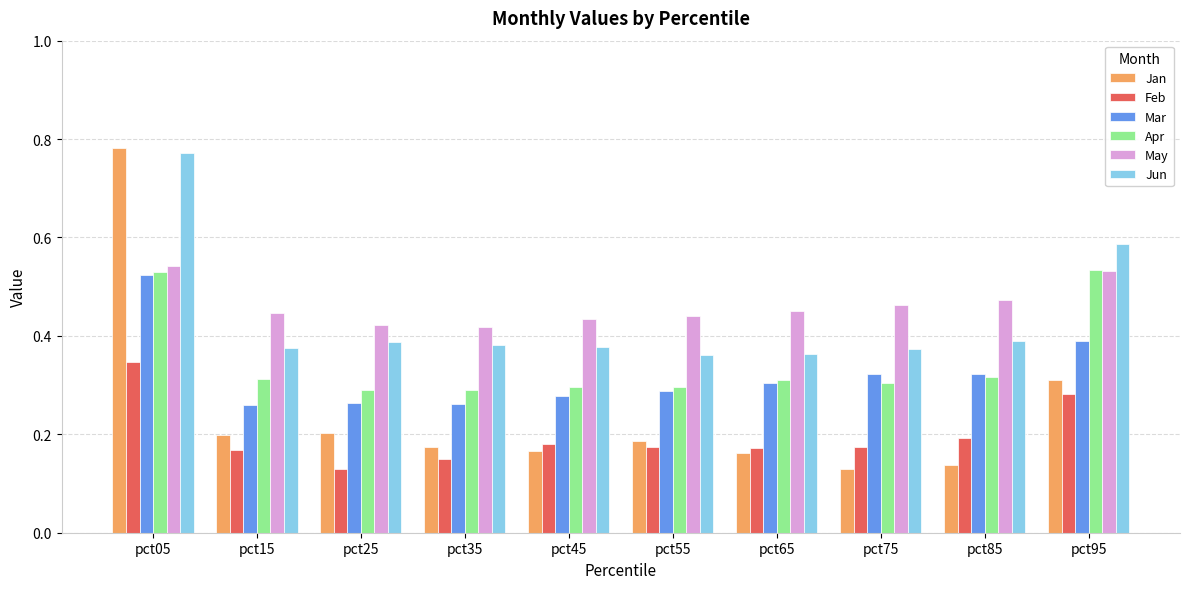

At which label does Feb reach its minimum?

pct25